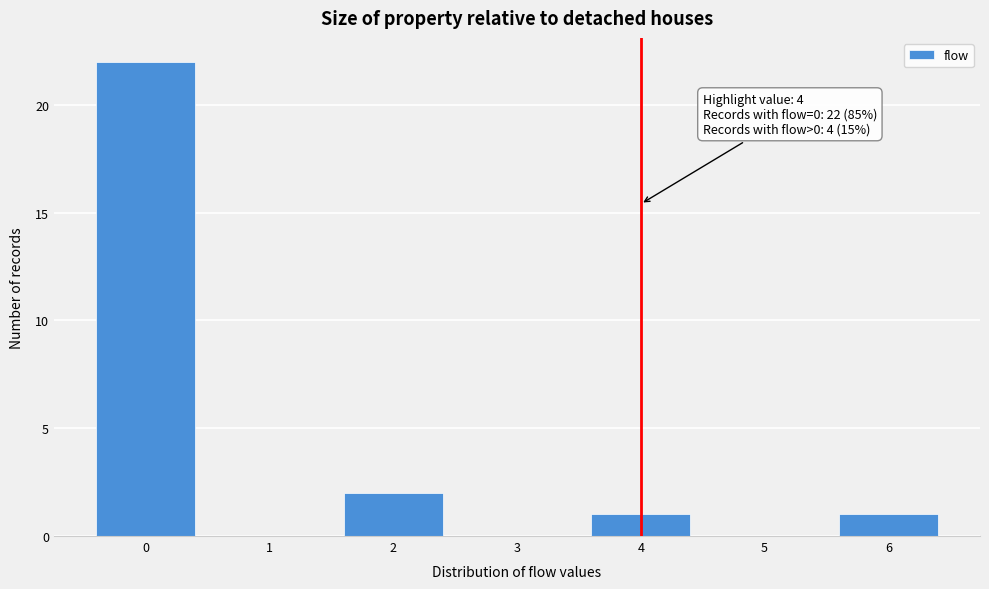

Which range on the x-axis has the tallest bar?

-0.5 to 0.5